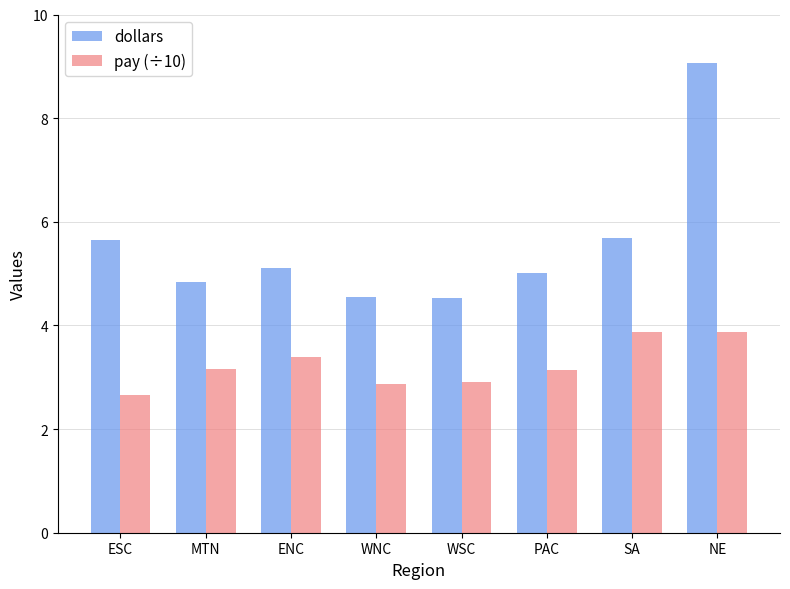

What is the value of the pay (÷10) bar at the 3rd from the left?

3.4